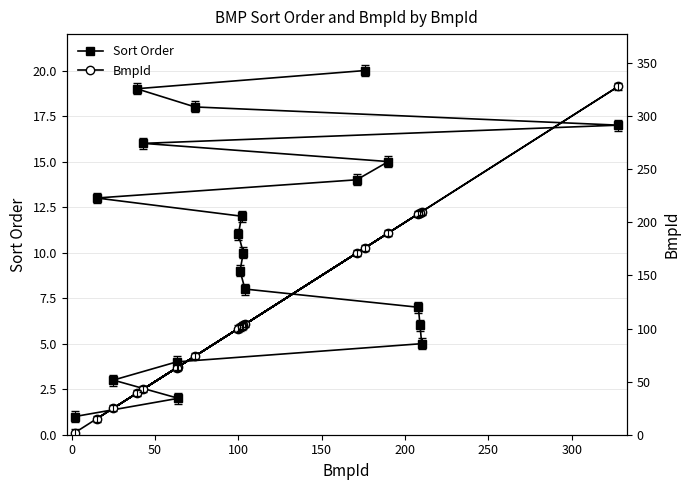

At how many categories does at least one series exceed 114?

7